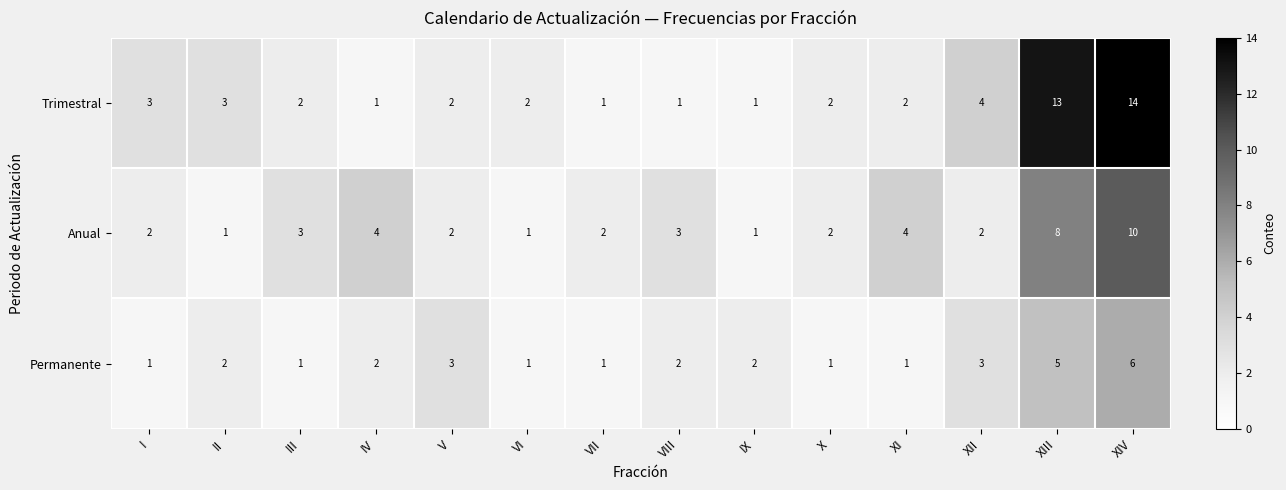

What is the average value of the Anual series?

3